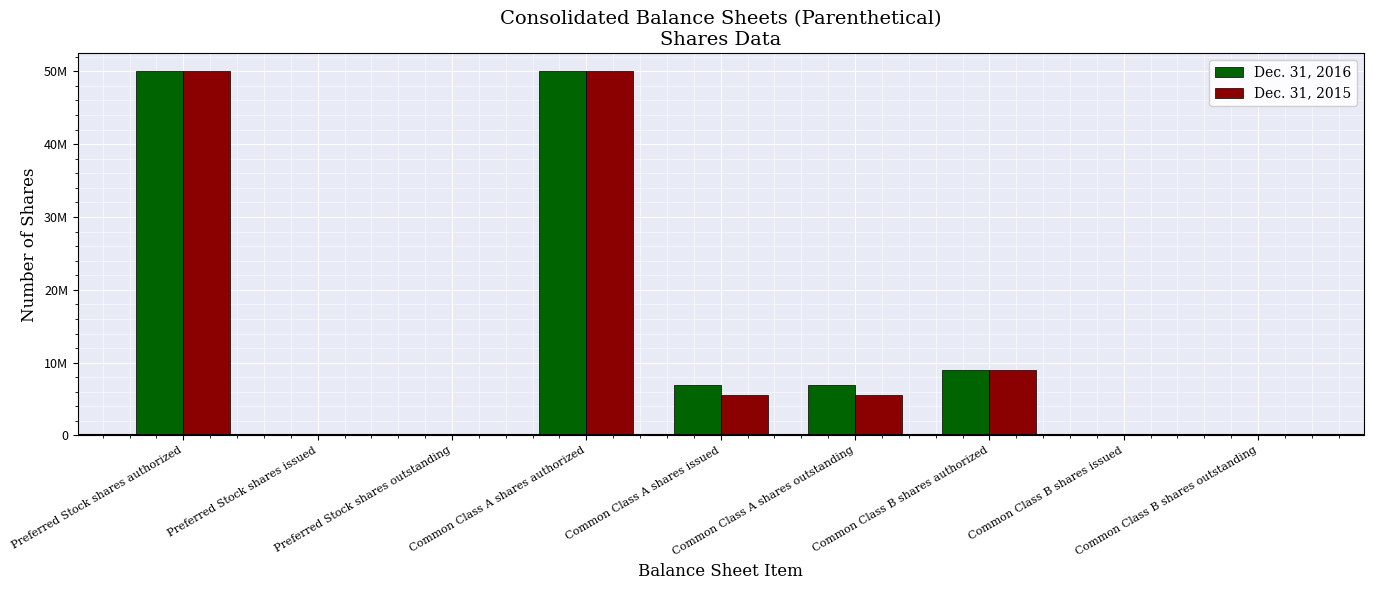

Does the chart contain stacked bars?

No